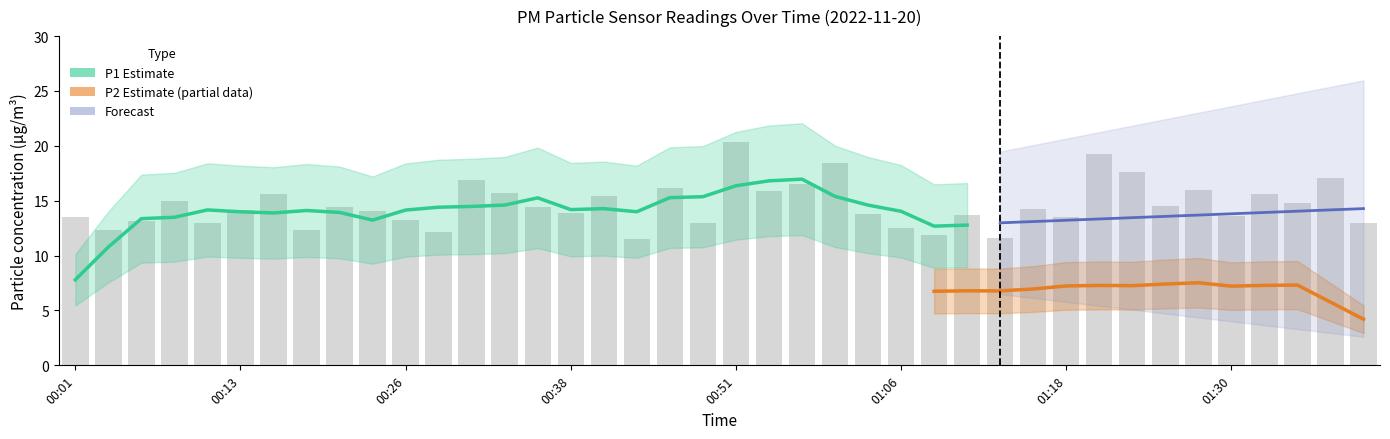

What is the label of the 6th bar from the right?

01:28